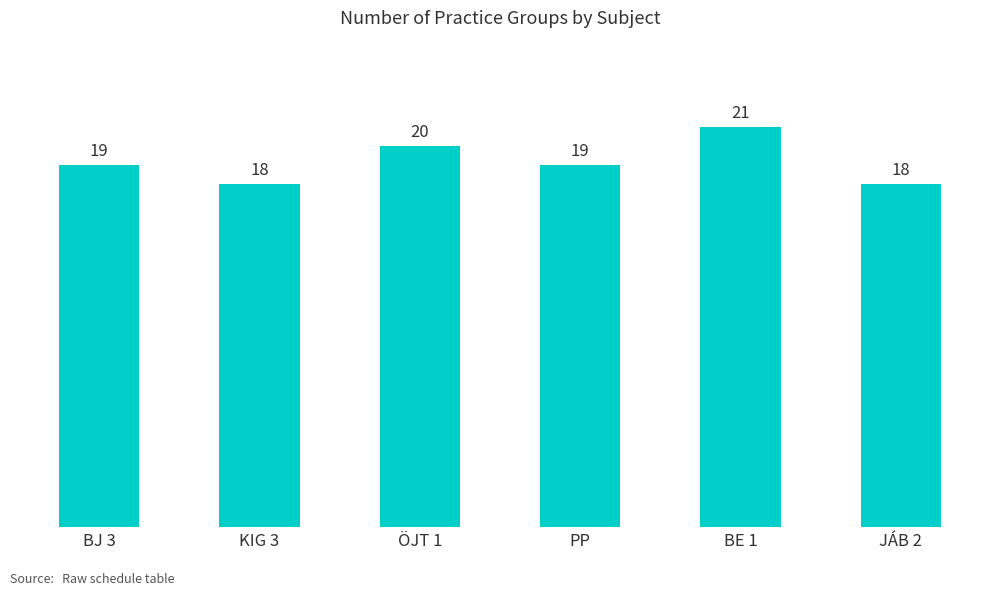

Read the value at ÖJT 1.

20